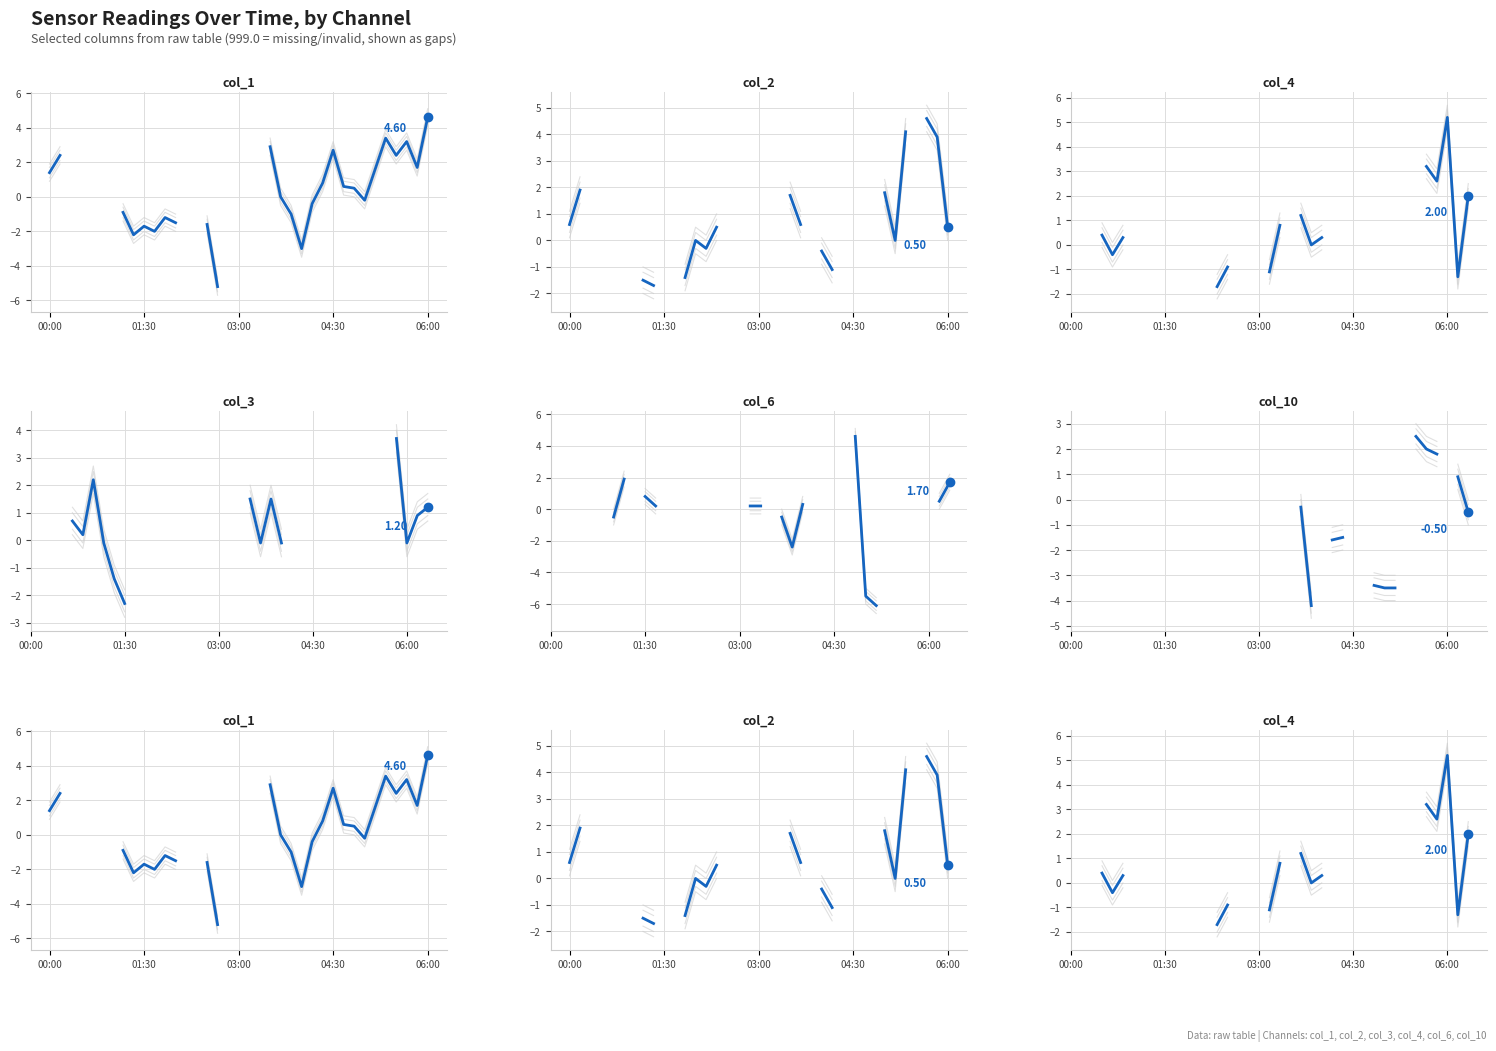

What position from the left is 03:00?

3